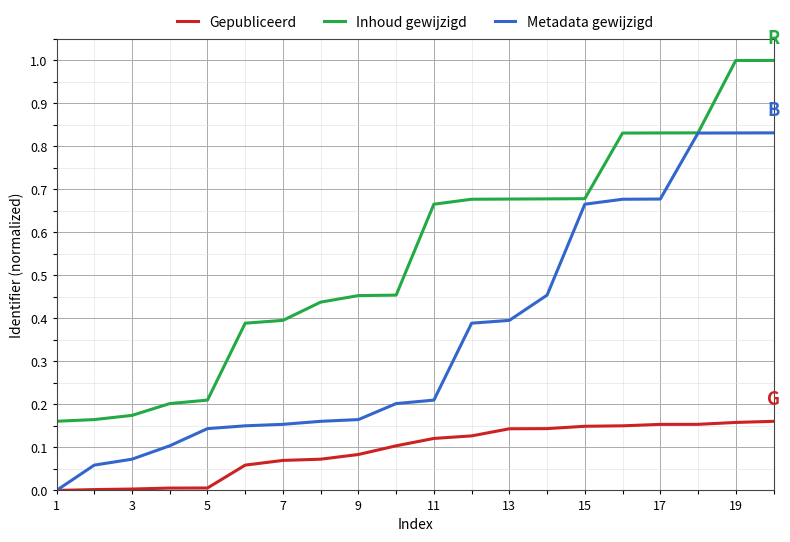

Which series has the largest total across all categories?

Inhoud gewijzigd